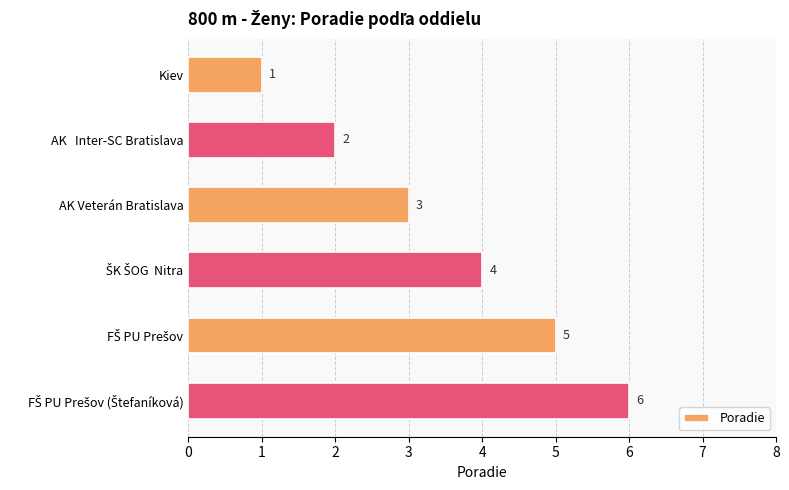

Between AK   Inter-SC Bratislava and Kiev, which is larger?

AK   Inter-SC Bratislava